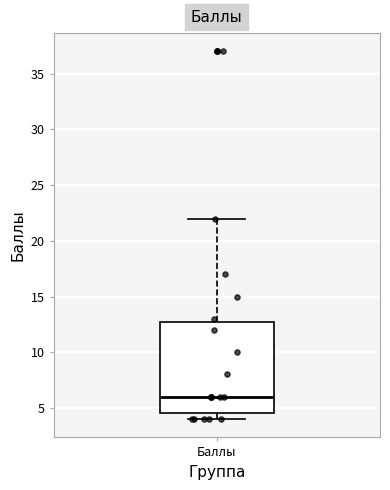

Transcribe this box plot: give where the median line is, the range the box spans, and where the two whiskers end, as read against the y-axis. The values are not printed on the chart, so give them approximately, as read against the axis.

median 6.0, box 4.5 to 13.0, whiskers 4.0 to 22.0